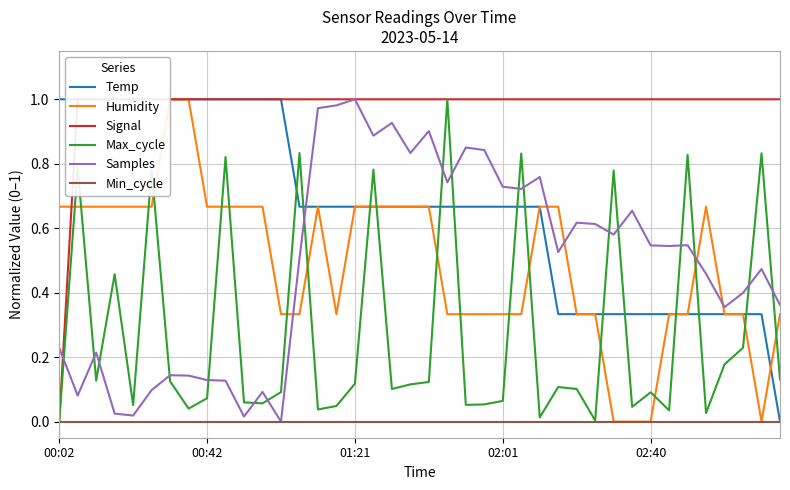

What is the total value across all series at 26?

3.1